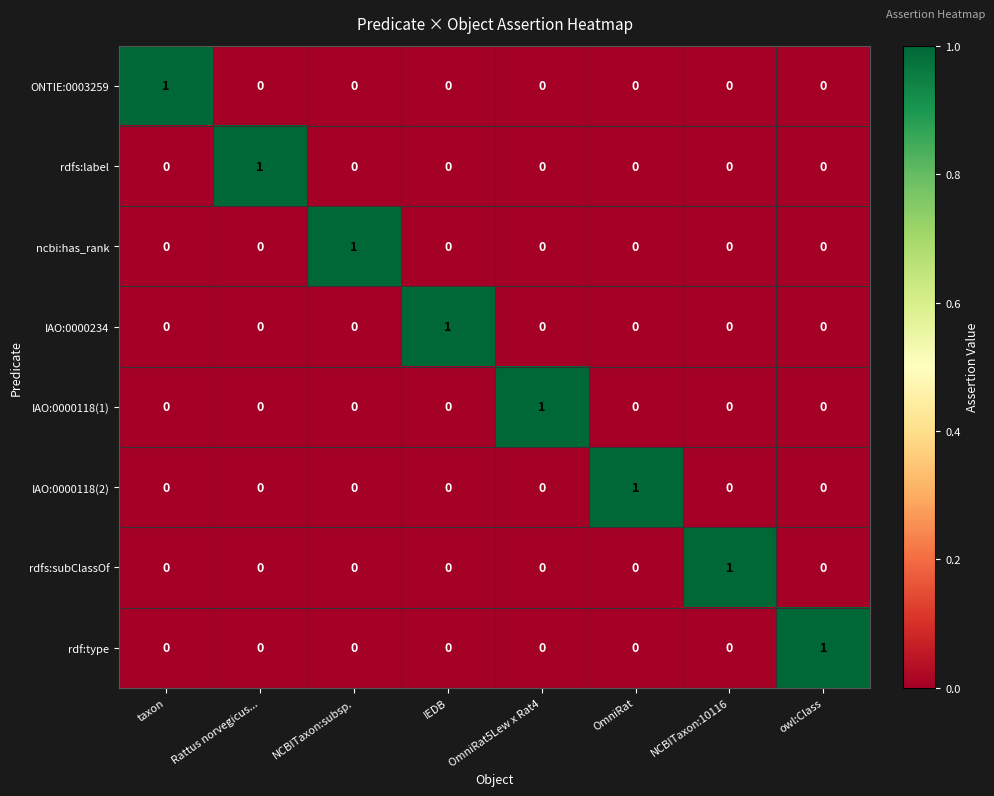

True or false: rdfs:subClassOf has a value of 0 at OmniRat5Lew x Rat4.

True